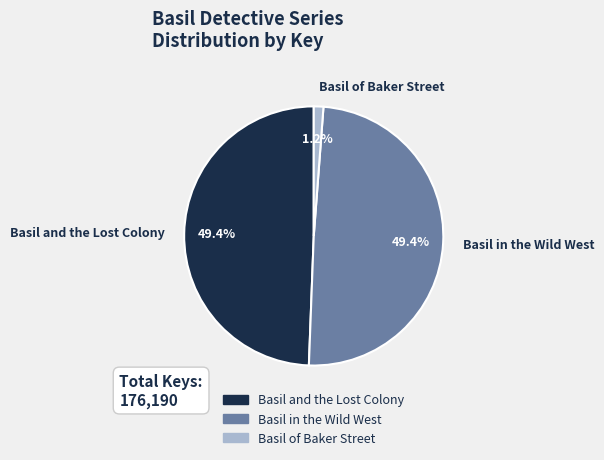

Is the sum of Basil and the Lost Colony and Basil of Baker Street greater than half?

Yes